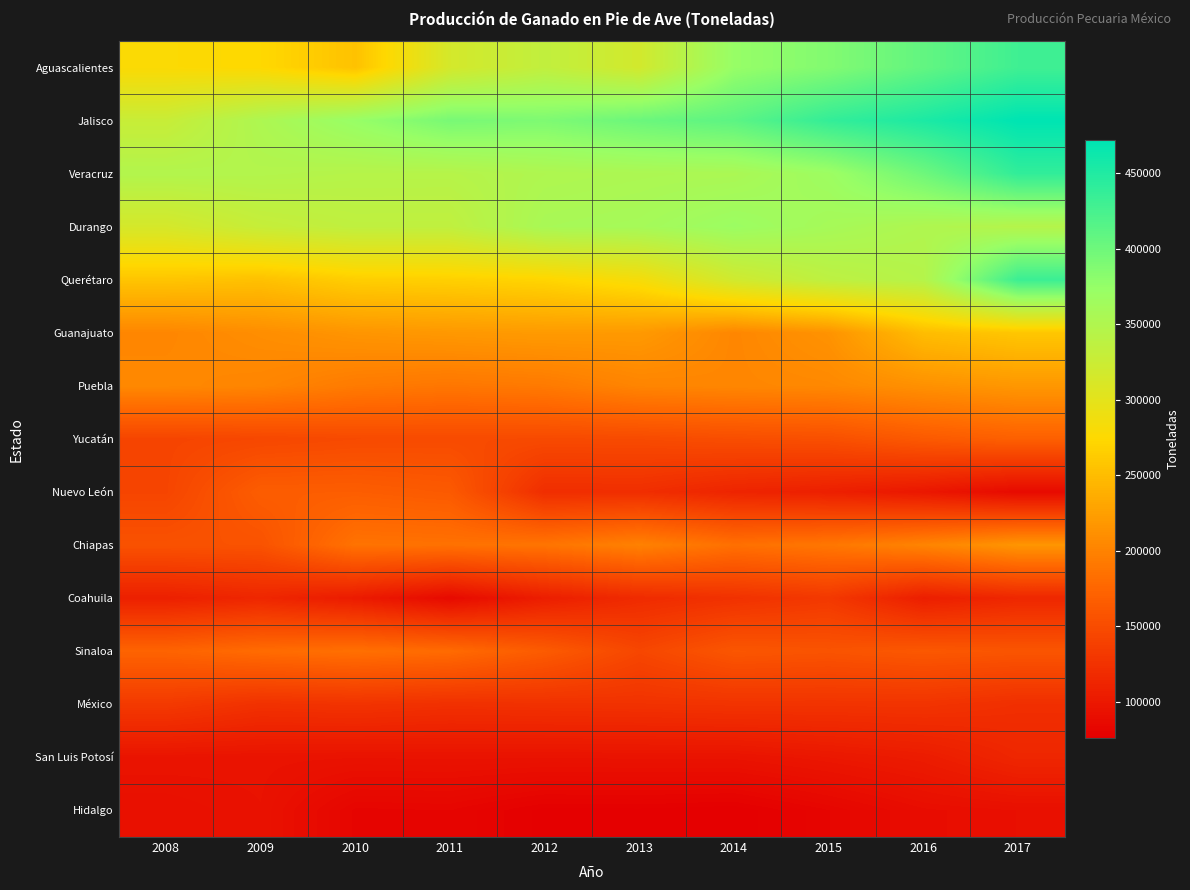

Which has a higher value, 2013 or 2017?

2017